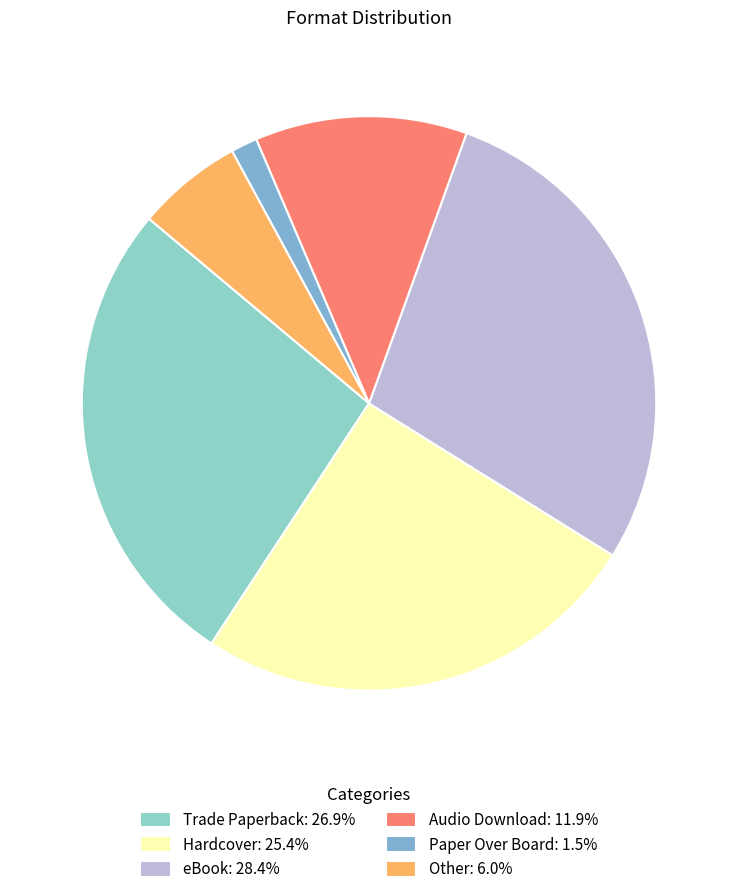

To the nearest percent, what is the difference between the largest and smallest slice percentages?

27%